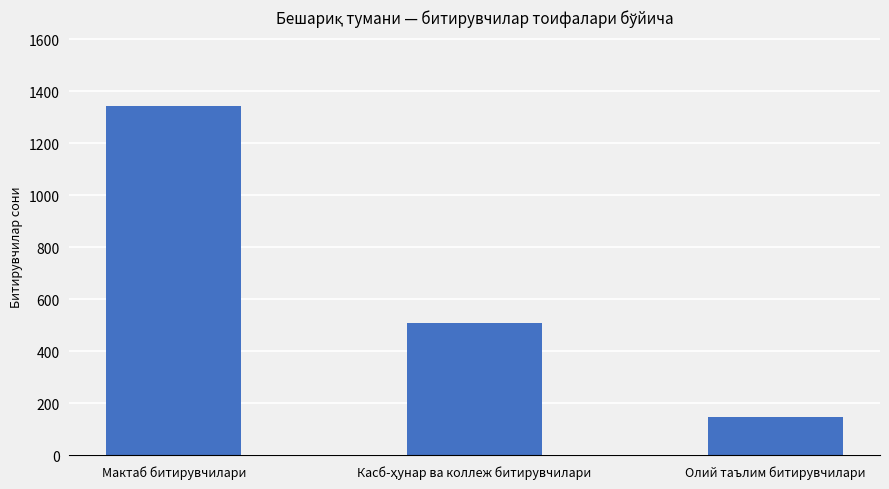

What is the maximum value shown in the chart?

1341